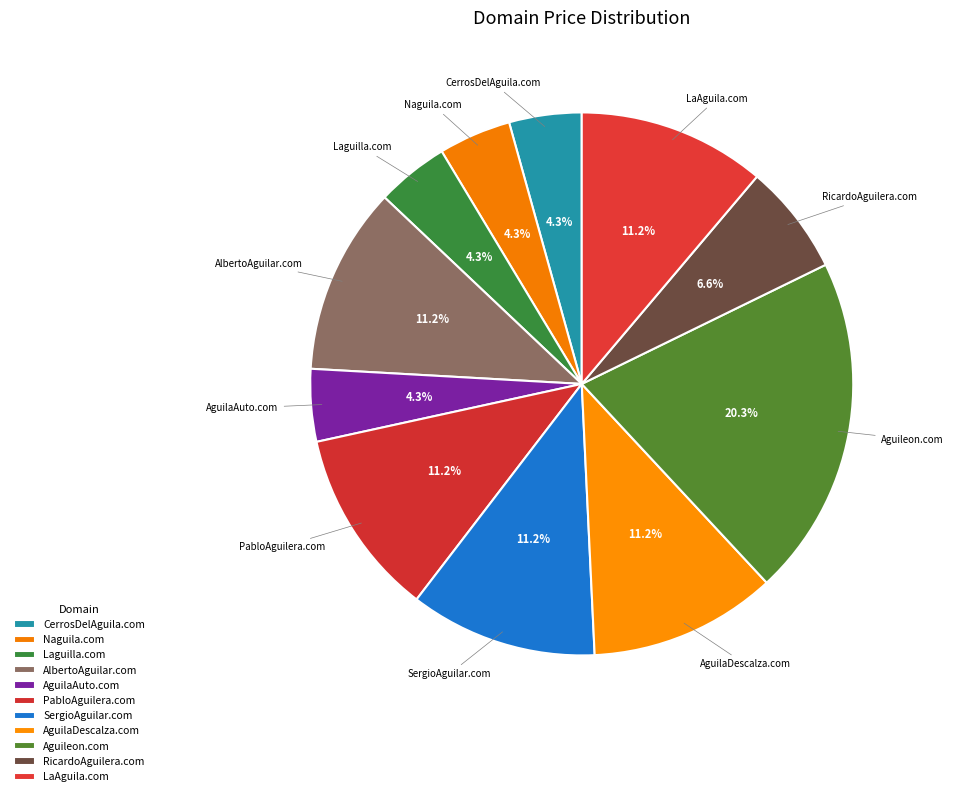

Is it true that CerrosDelAguila.com is 4% of the pie?

True